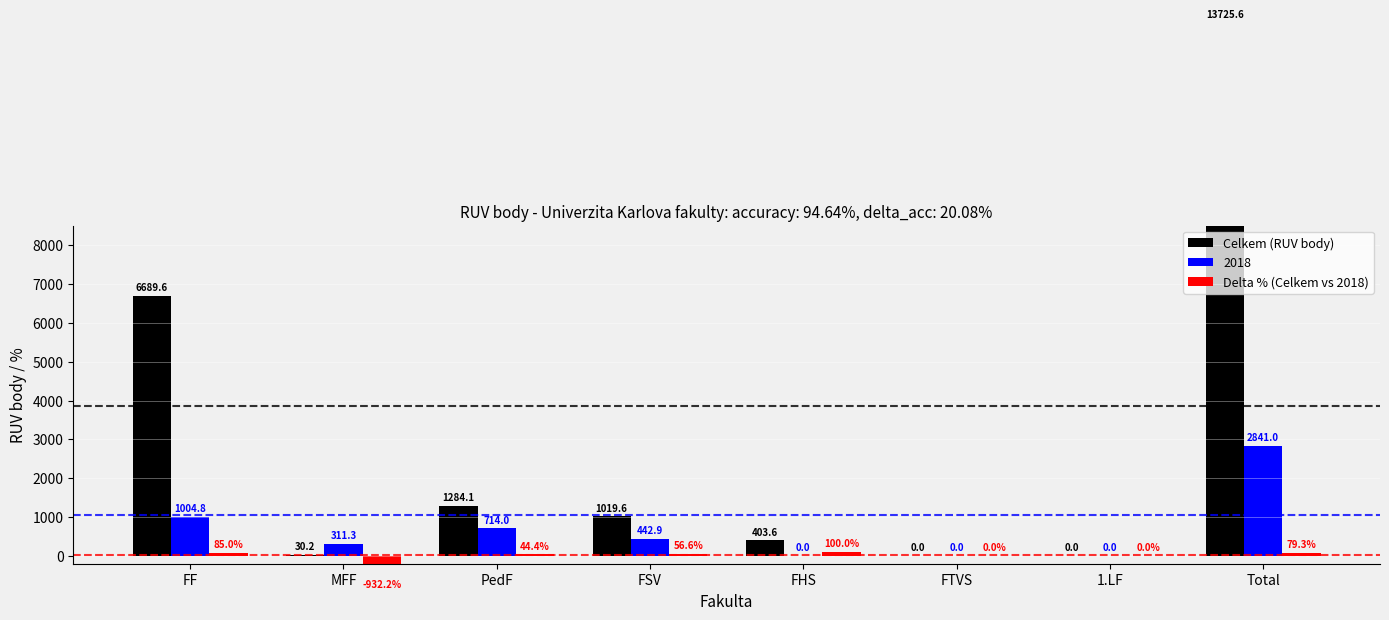

How many positive values does the Celkem (RUV body) series have?

6